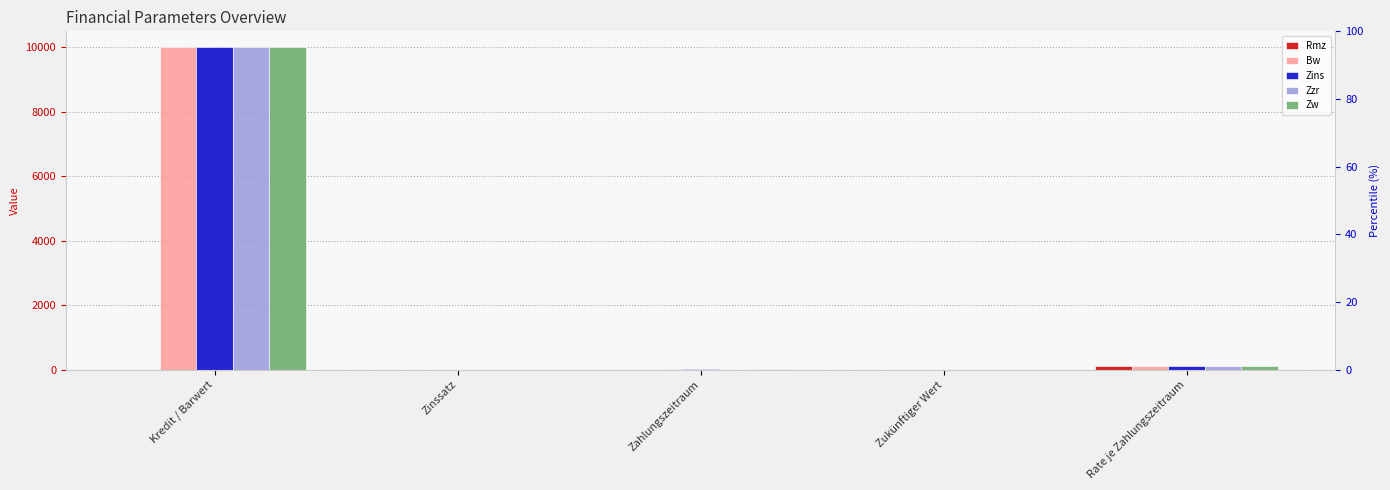

Is the value of Bw at Zukünftiger Wert greater than the value of Zw at Rate je Zahlungszeitraum?

No